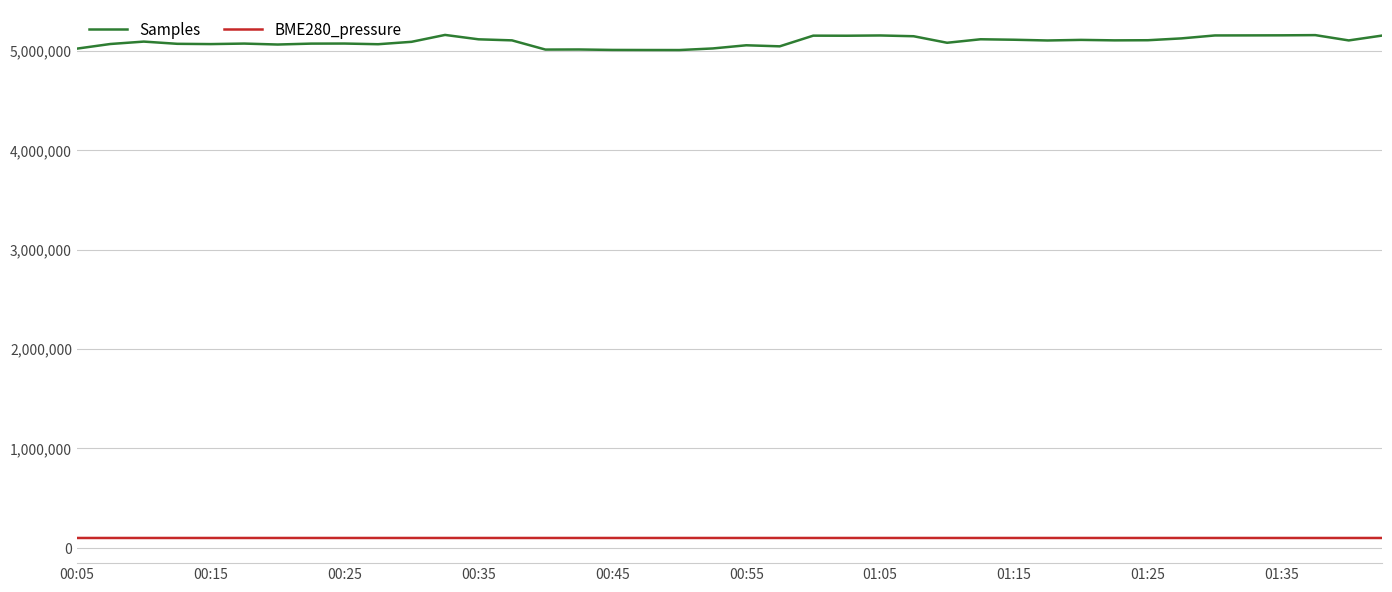

What is the greatest value displayed?

5159604.0